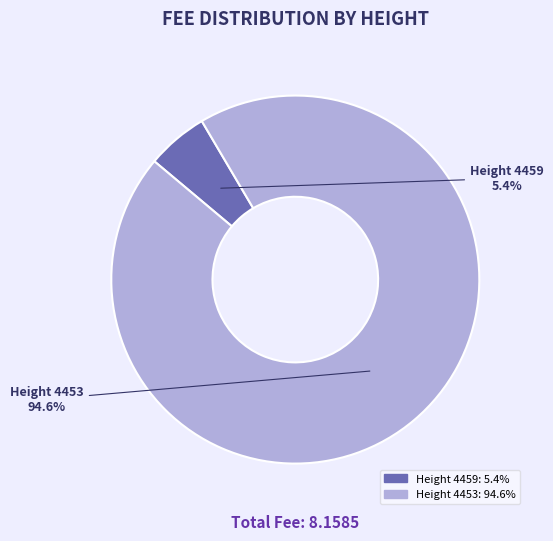

Which slice is the smallest?

Height 4459